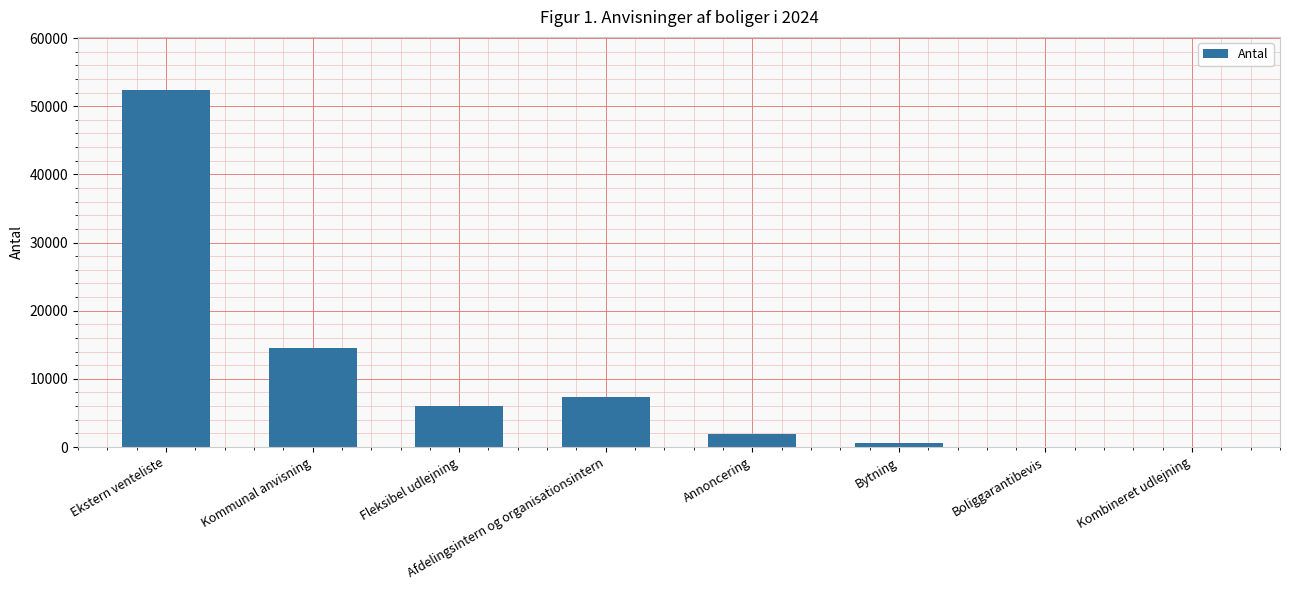

What is the sum of the values at Afdelingsintern og organisationsintern and Kommunal anvisning?

21814